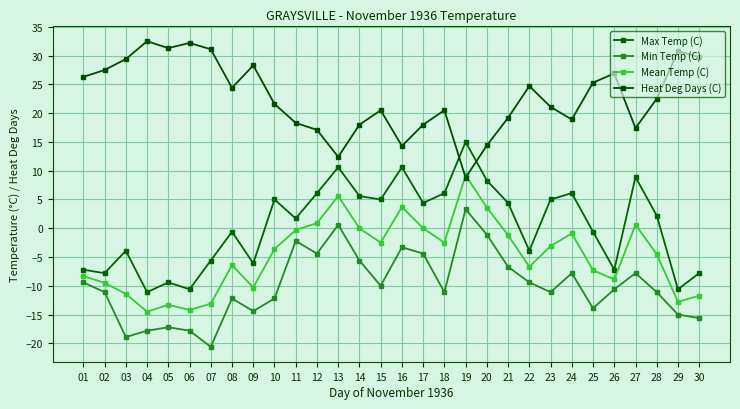

Rank the categories by Max Temp (C) value from highest to lowest.

19, 13, 16, 27, 20, 12, 18, 24, 14, 10, 15, 23, 17, 21, 28, 11, 08, 25, 03, 22, 07, 09, 01, 26, 02, 30, 05, 06, 29, 04